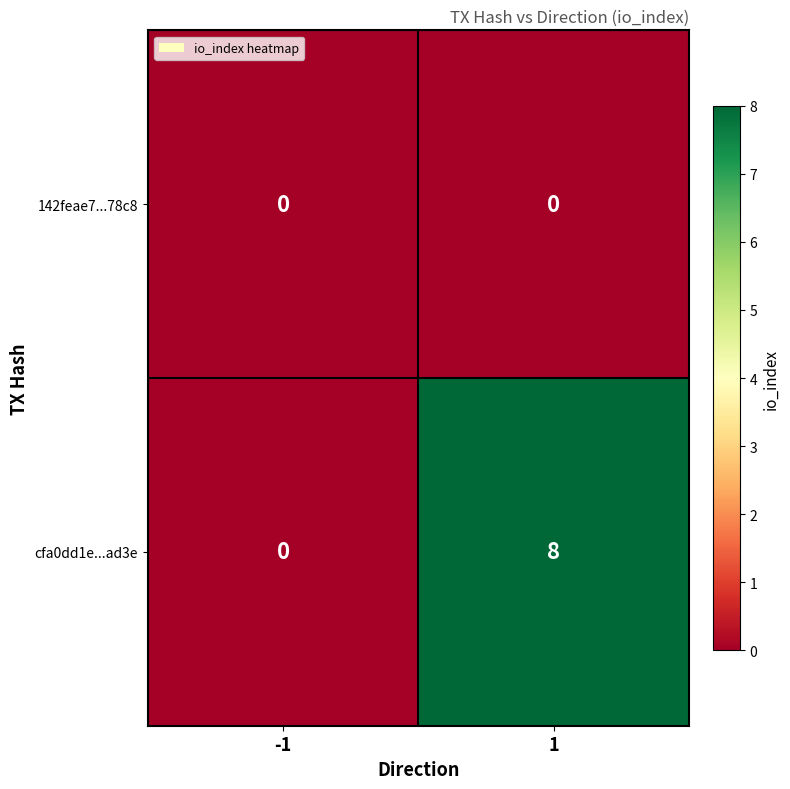

Reading left to right, list all the values displayed in this chart.

142feae7...78c8: 0	0
cfa0dd1e...ad3e: 0	8